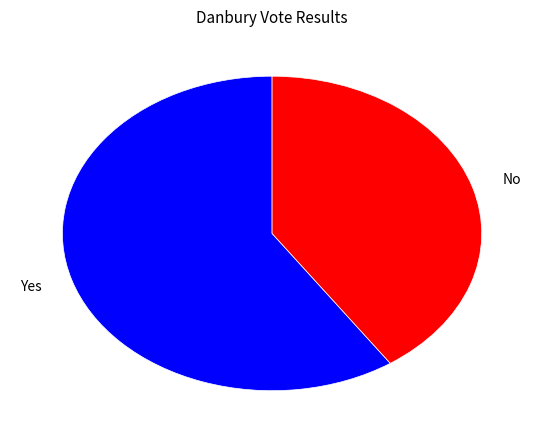

True or false: No accounts for 35% of the total.

False